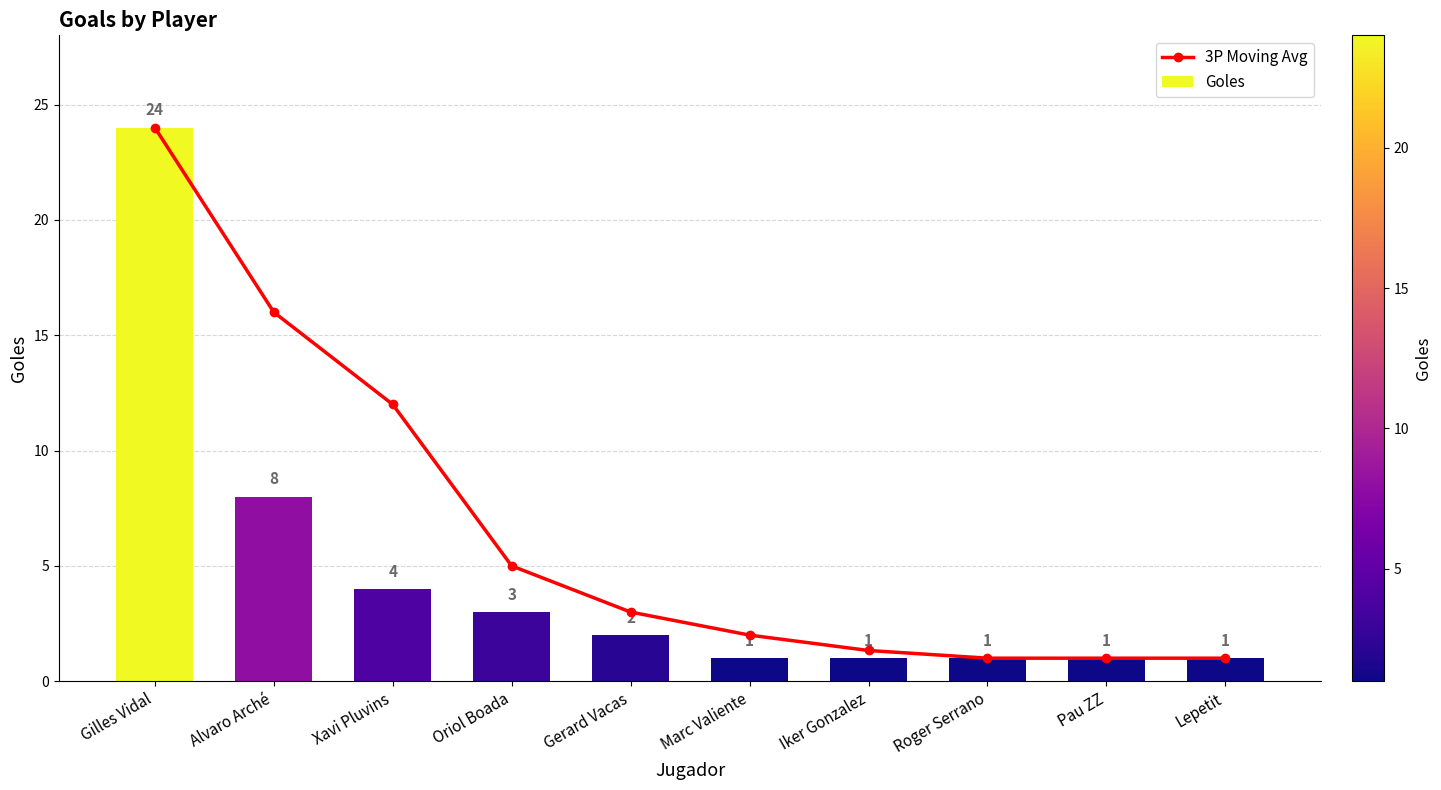

Approximately how many times larger is the value at Pau ZZ compared to Iker Gonzalez?

0.8